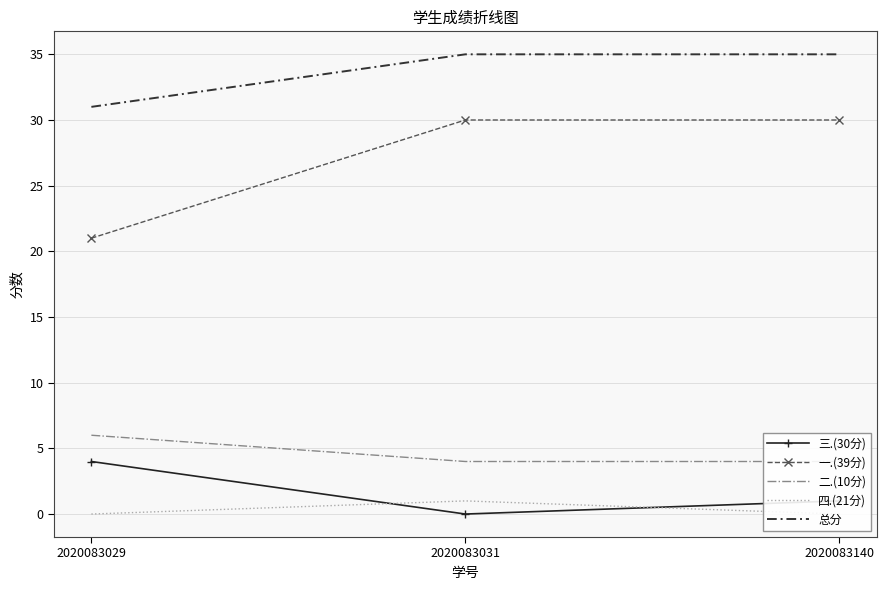

Reading left to right, list all the values displayed in this chart.

三.(30分): 2020083029=4	2020083031=0	2020083140=1
一.(39分): 2020083029=21	2020083031=30	2020083140=30
二.(10分): 2020083029=6	2020083031=4	2020083140=4
四.(21分): 2020083029=0	2020083031=1	2020083140=0
总分: 2020083029=31	2020083031=35	2020083140=35